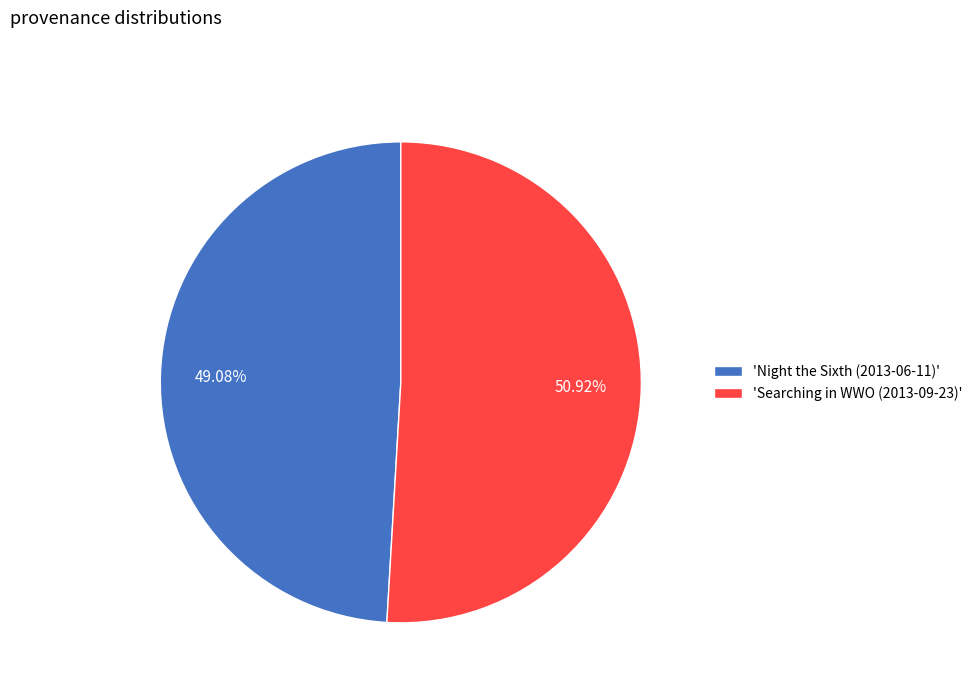

Which has a higher value, 'Searching in WWO (2013-09-23)' or 'Night the Sixth (2013-06-11)'?

'Searching in WWO (2013-09-23)'